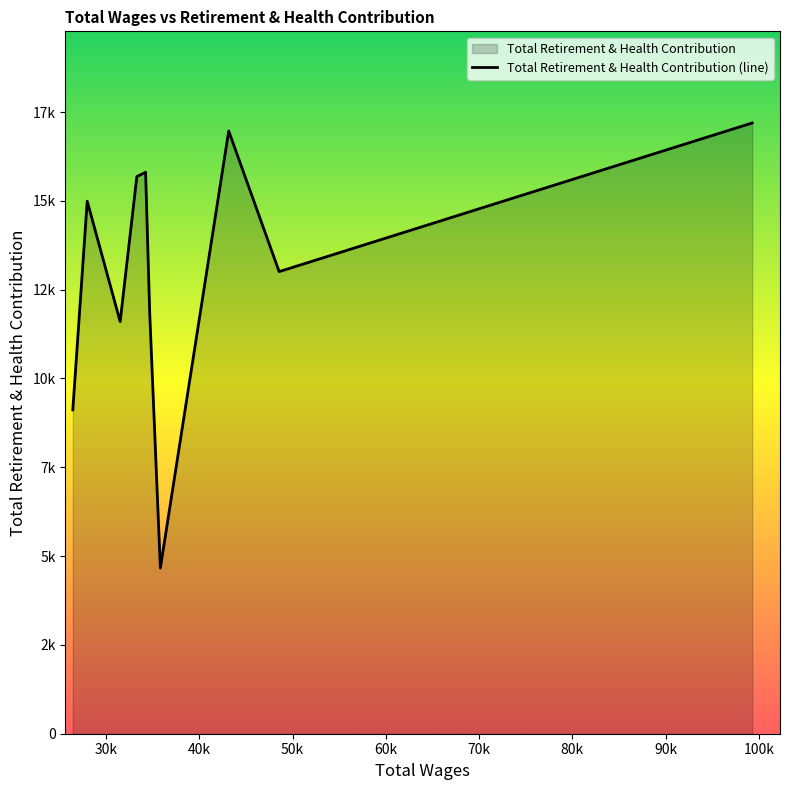

List the labels in order of value, smallest first.

35823.0, 26433.0, 31512.0, 34679.0, 48563.0, 27979.0, 78144.0, 33303.0, 34240.0, 84121.0, 94511.0, 43155.0, 99301.0